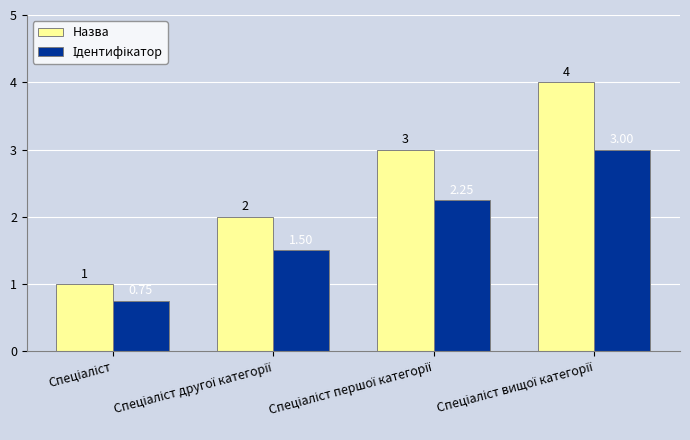

What is the sum of all Назва values?

10.0